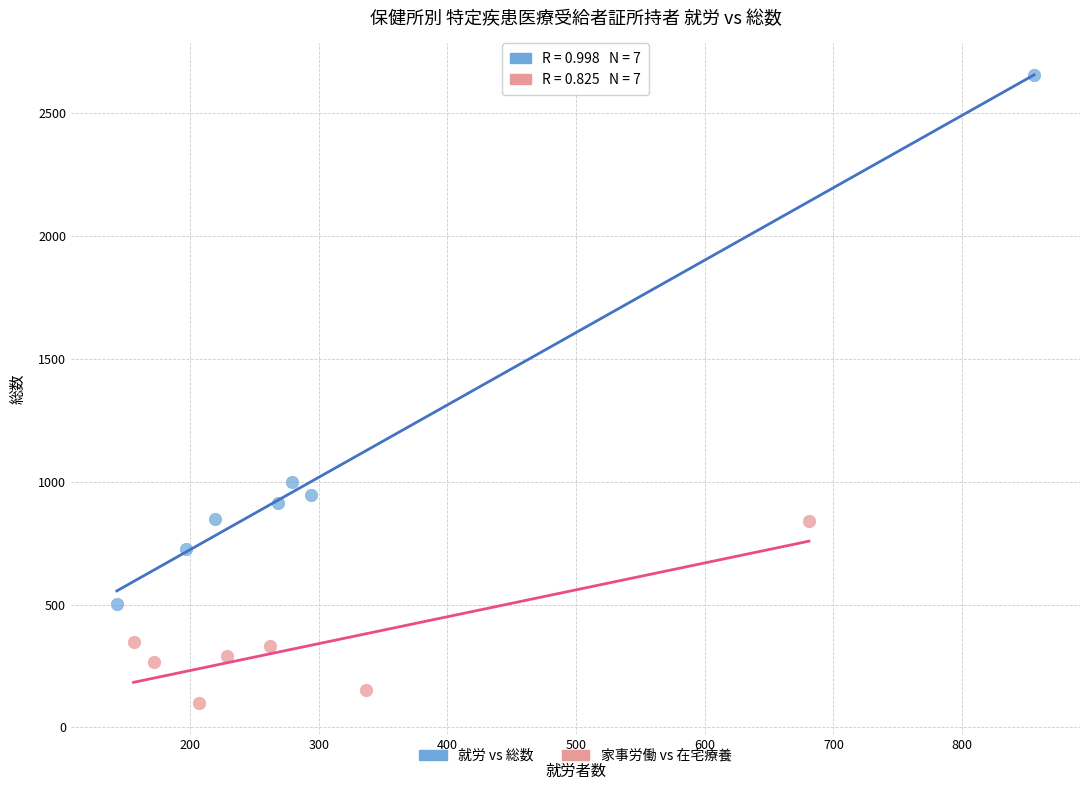

What are all the series names shown in the legend?

就労 vs 総数, 家事労働 vs 在宅療養